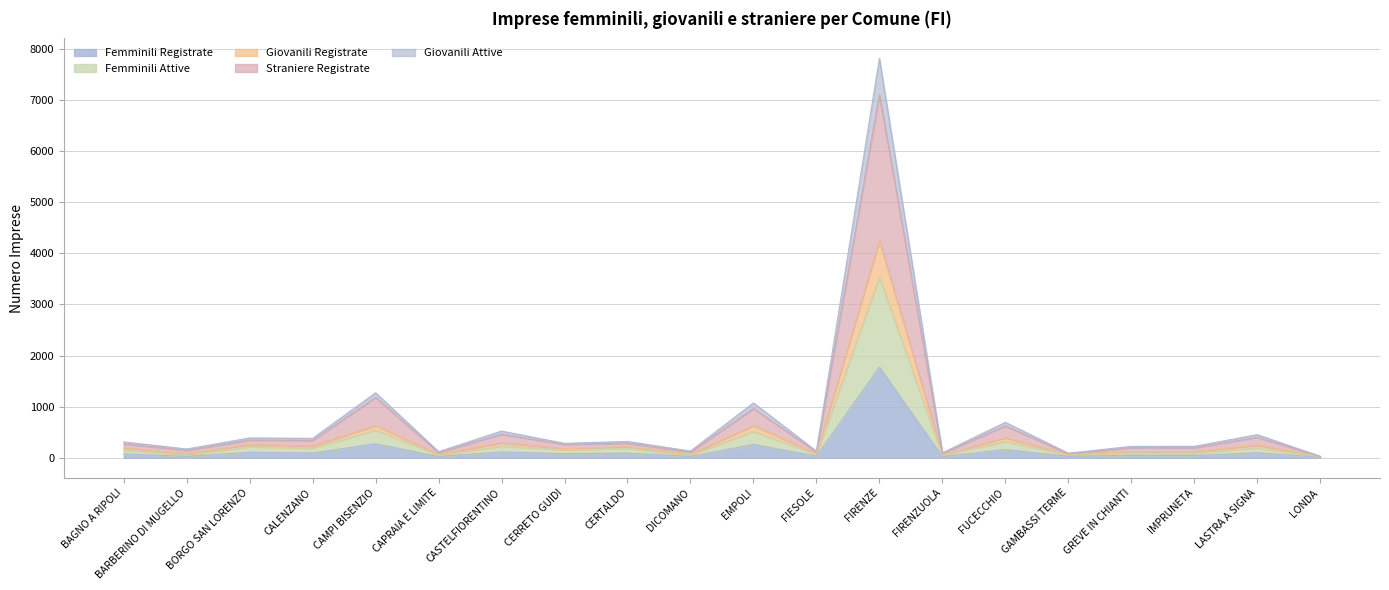

Where is the first local minimum for Femminili Attive?

BARBERINO DI MUGELLO